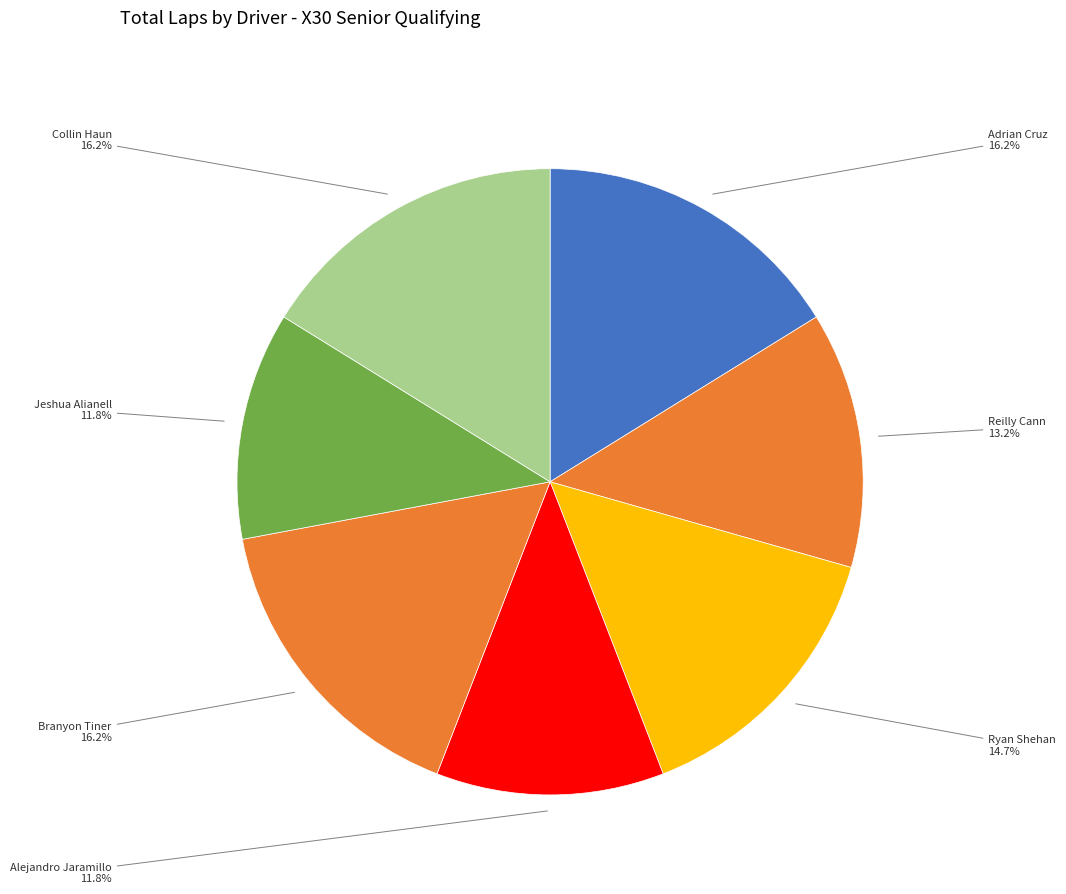

Is there a majority slice in this chart?

No